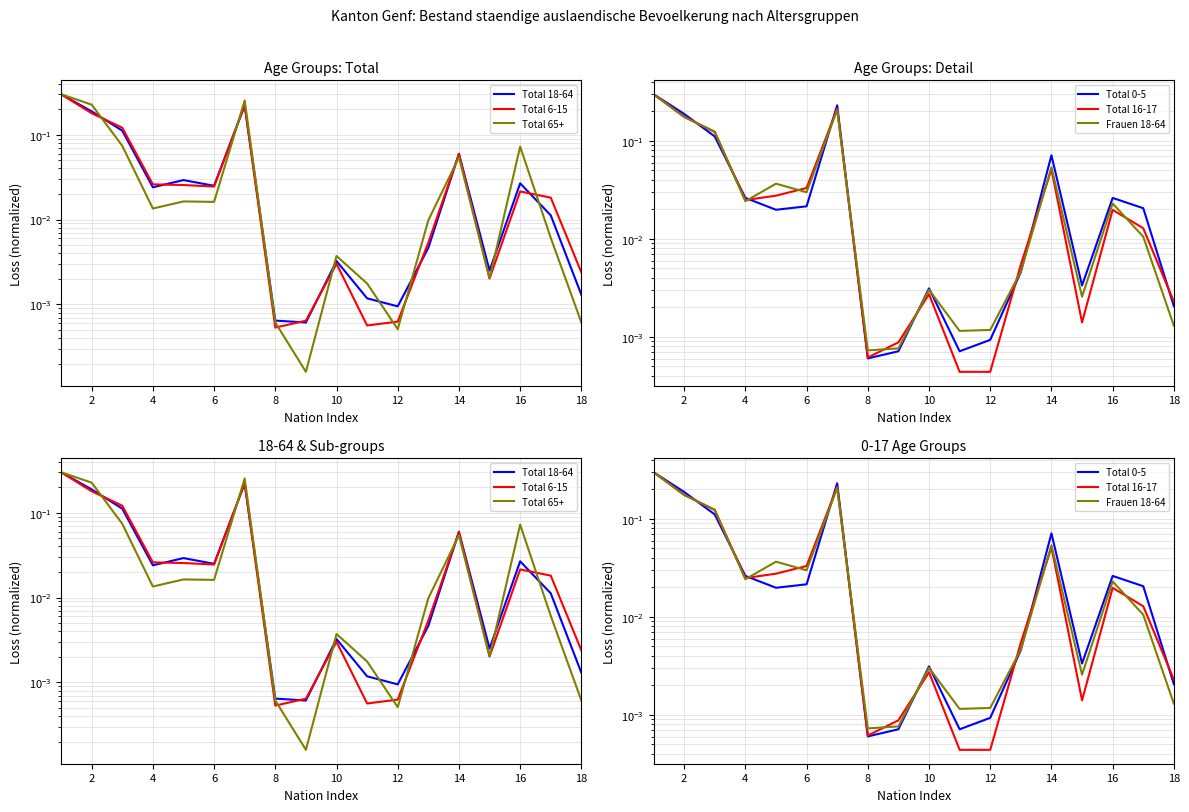

At how many categories does at least one series exceed 0?

18